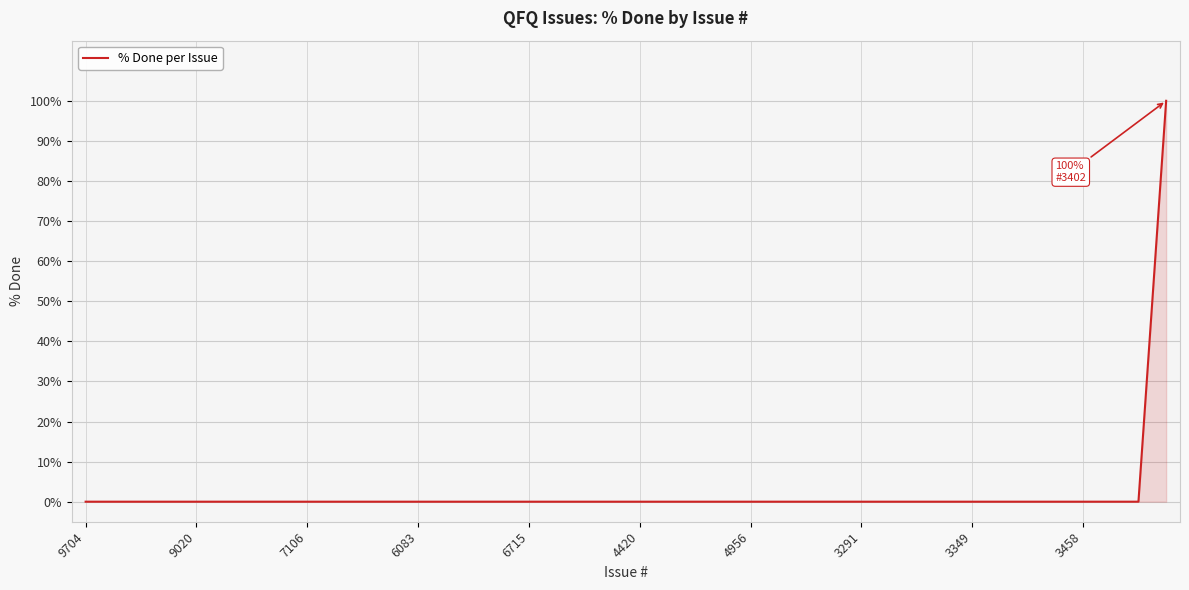

What is the difference between the maximum and minimum values?

100